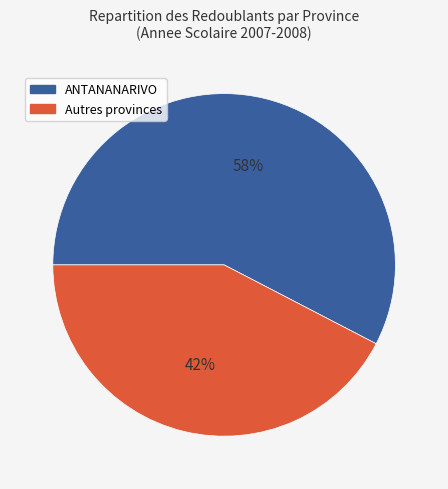

To the nearest percent, what is the average slice percentage?

50%